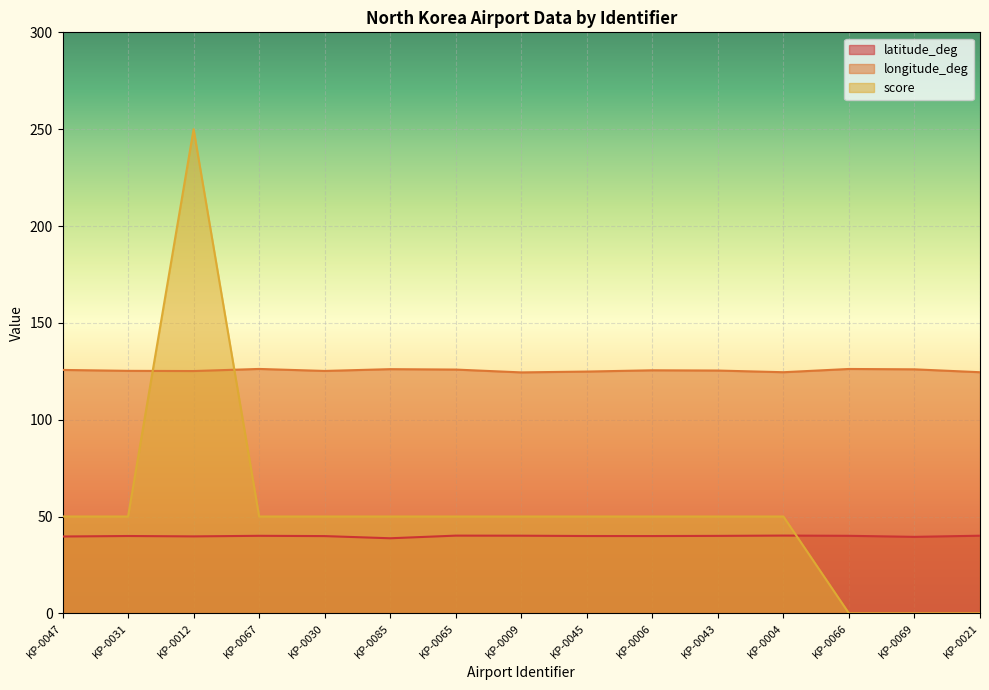

What position from the right is KP-0067?

12